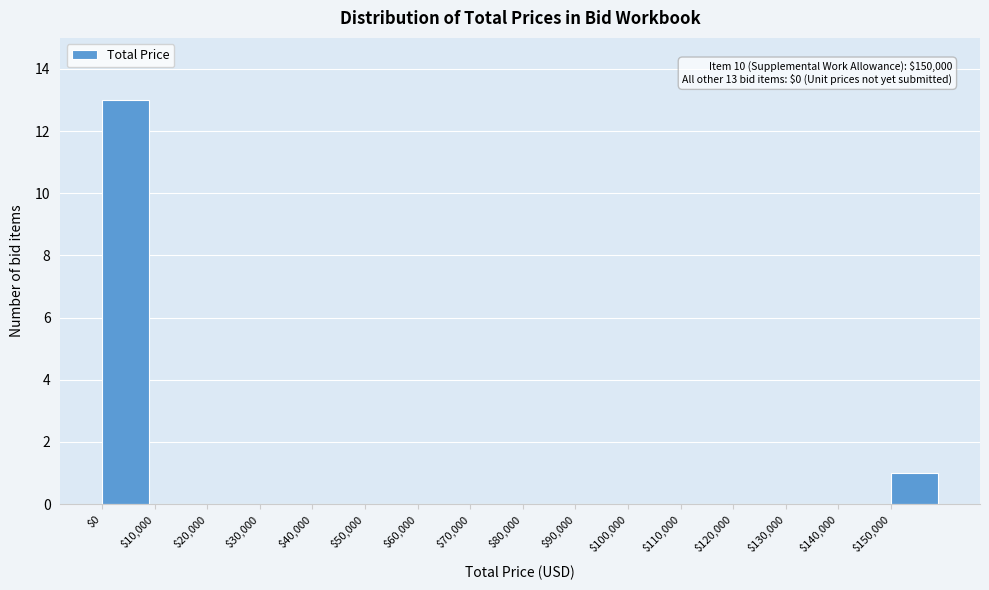

Which range on the x-axis has the tallest bar?

0 to 10000